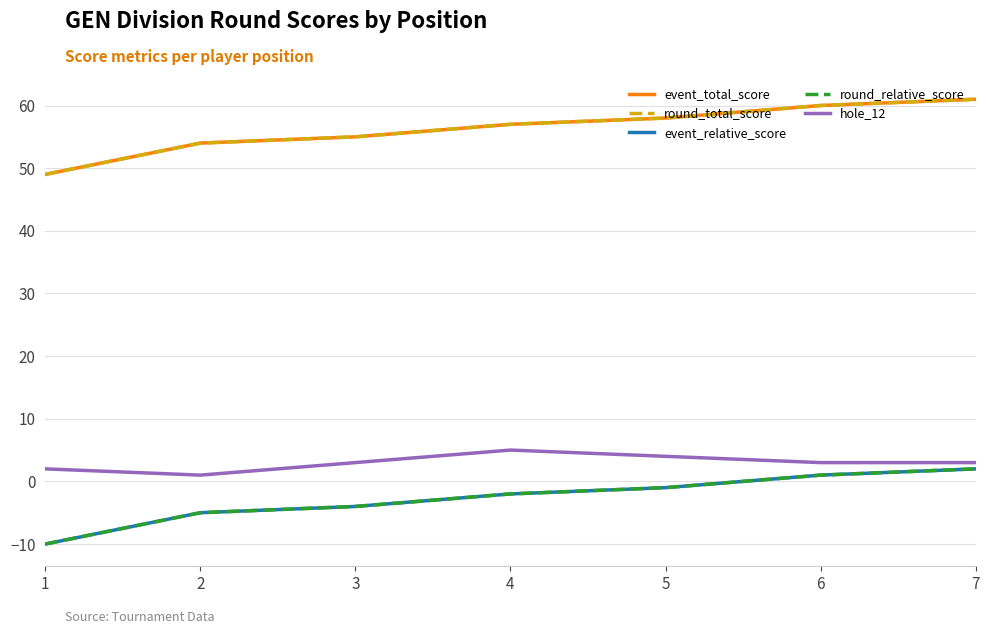

True or false: round_total_score and round_relative_score intersect in this chart.

False